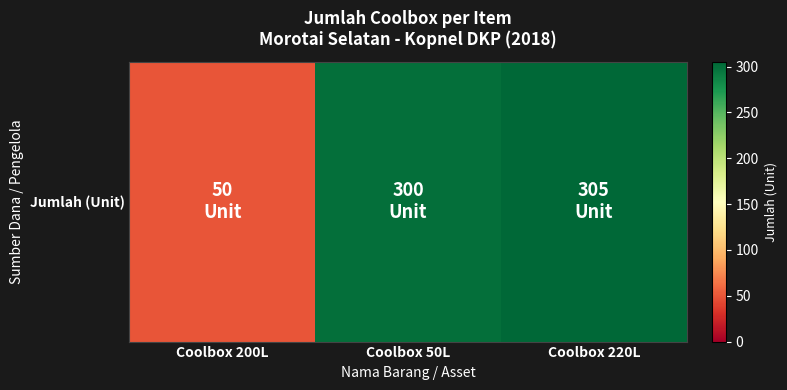

How many categories are shown in the chart?

3